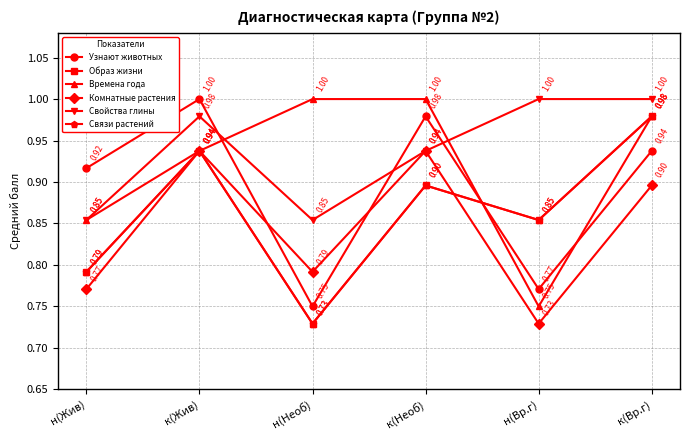

The value of Свойства глины at к(Вр.г) is 1.6. True or false?

False